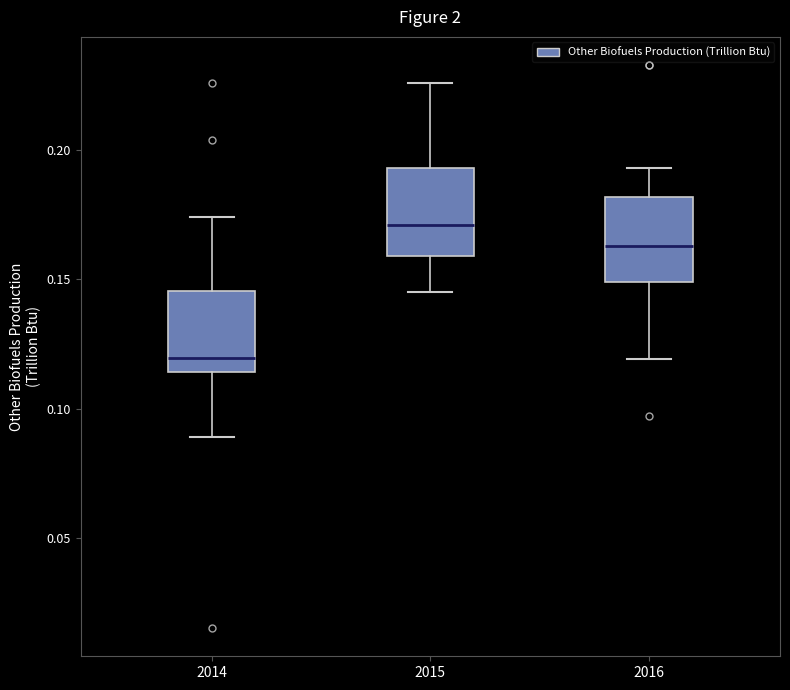

Where does the median line of the box at x = 2016 sit on the y-axis? The values are not printed on the chart, so give them approximately, as read against the axis.

0.165